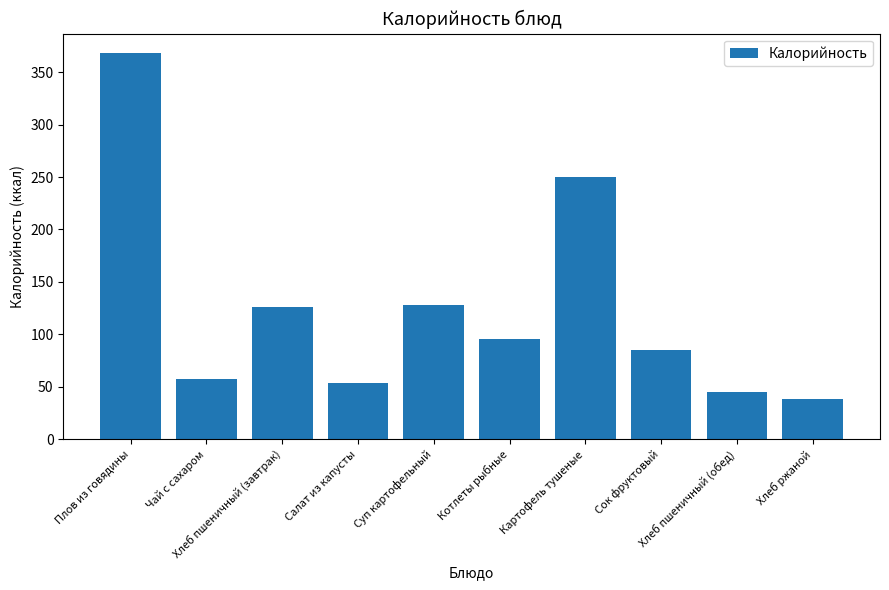

What is the average value?

124.6